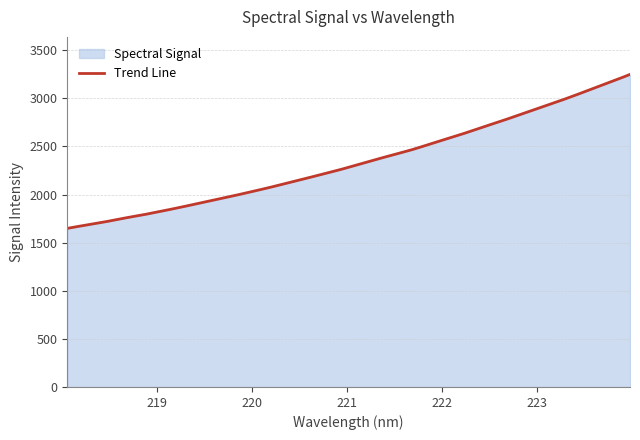

What is the difference between the values at 221.1174 and 222.263?

333.8